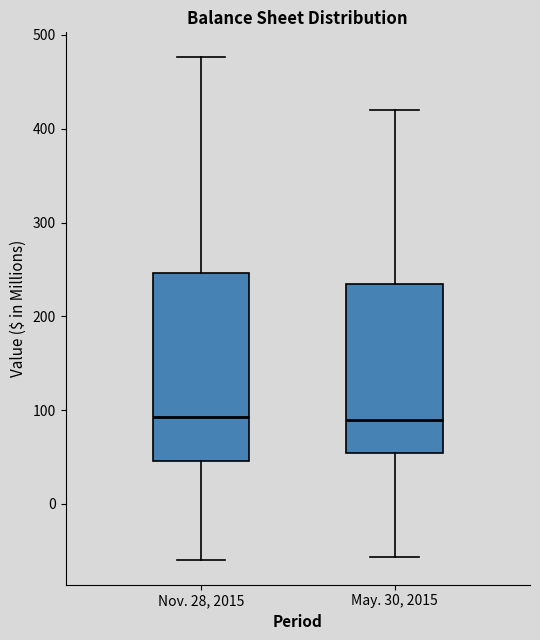

Reading left to right, read every box against the y-axis: the position of its median line, the range the box covers, and the ends of its whiskers. The values are not printed on the chart, so give them approximately, as read against the axis.

Nov. 28, 2015: median 90, box 50 to 250, whiskers -60 to 480
May. 30, 2015: median 90, box 50 to 230, whiskers -60 to 420